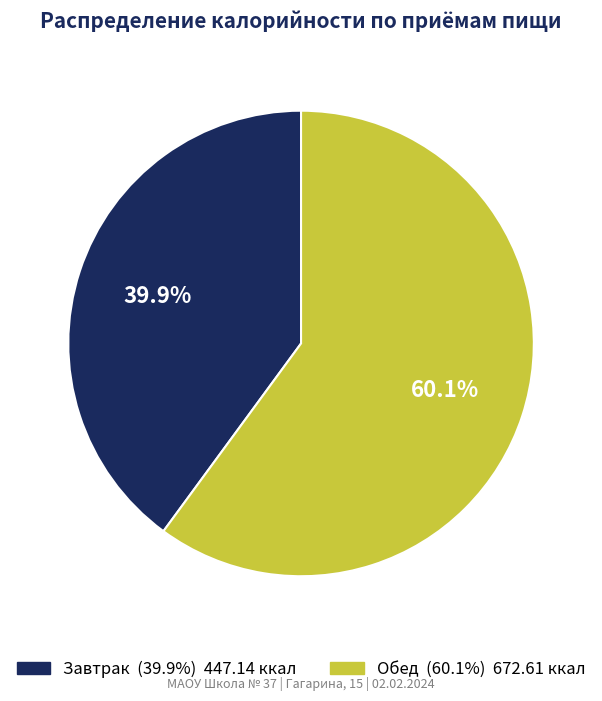

Between Завтрак and Обед, which is larger?

Обед